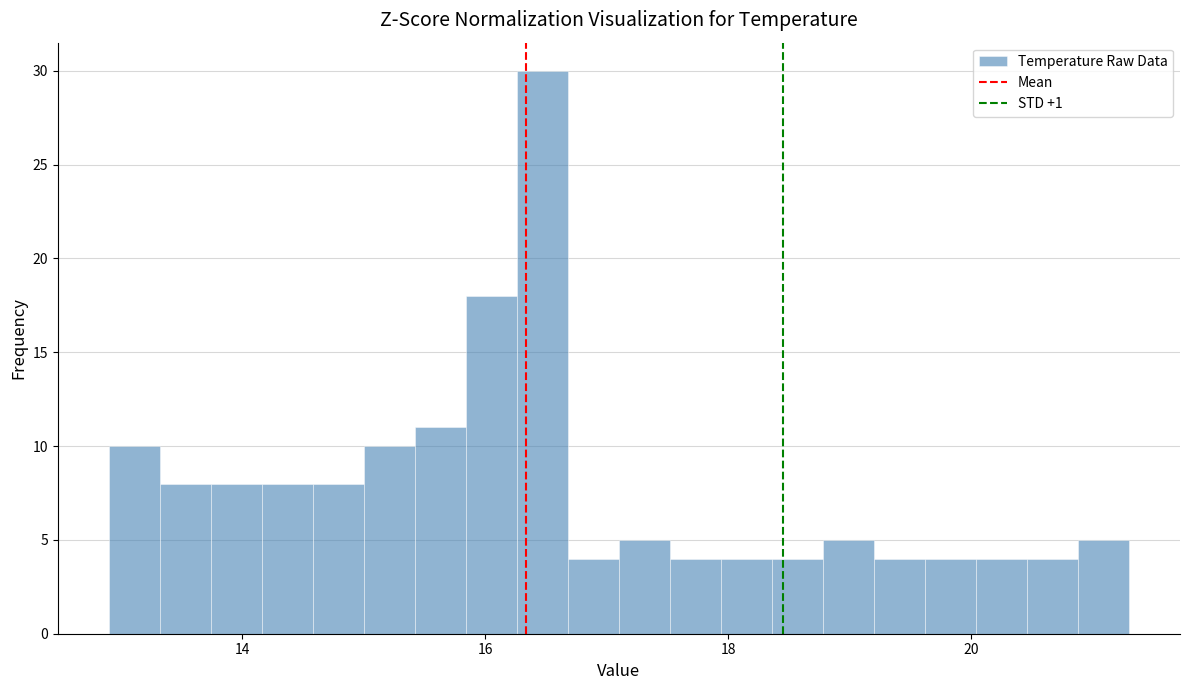

Around what value on the x-axis is the tallest bar? Give the approximate position of its centre, as read against the axis.

16.4